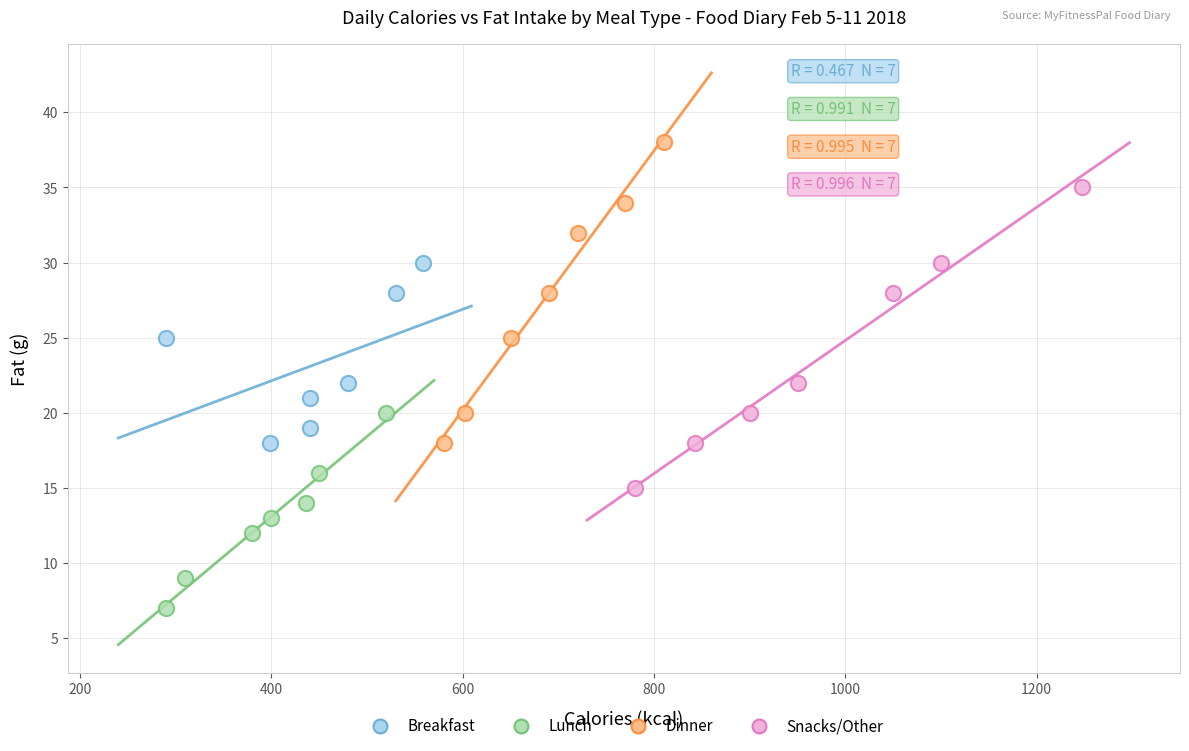

Which series contains the lowest Y value?

Lunch